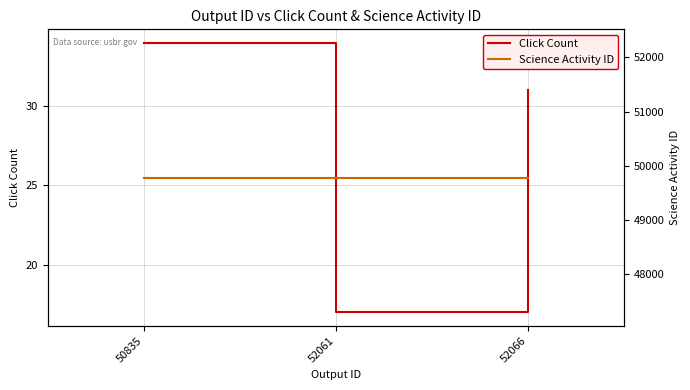

At which label is Click Count closest to 25?

52066